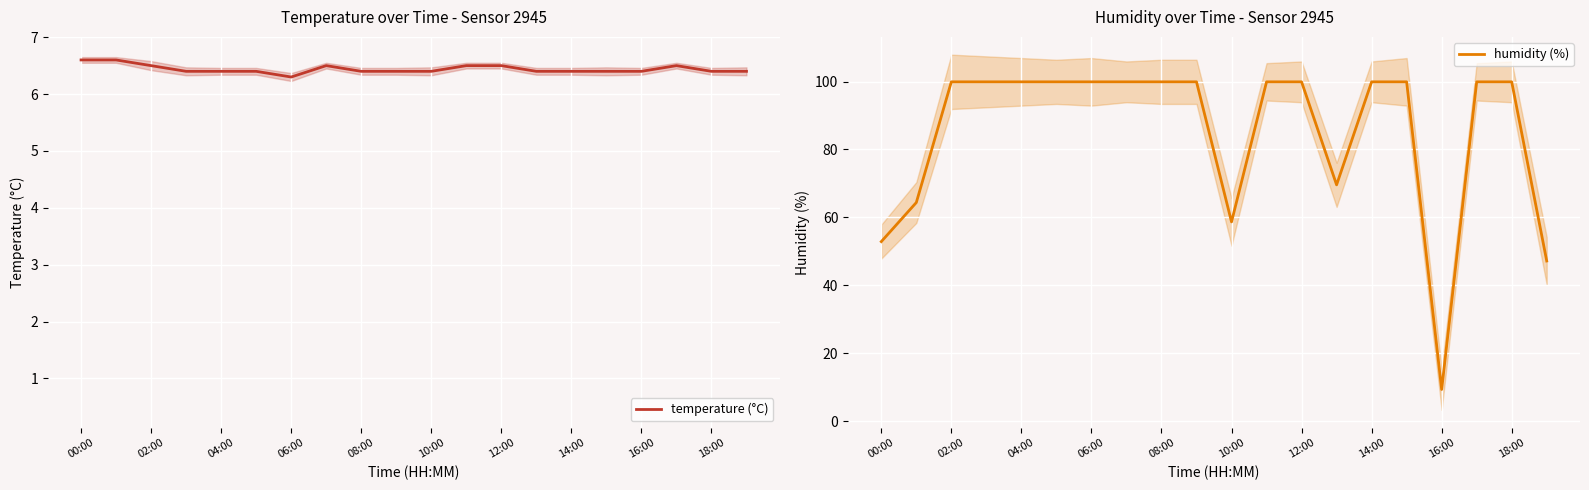

Which category has the highest value in the temperature (°C) series?

00:00